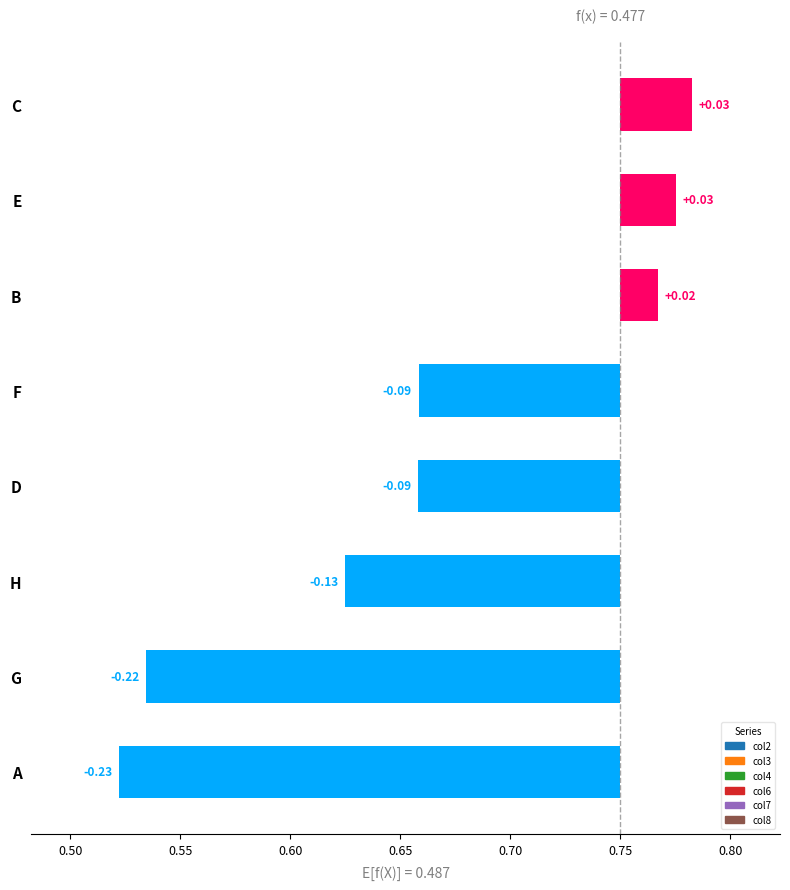

Rank the series at C from highest to lowest value.

col8, col3, col4, col2, col6, col7